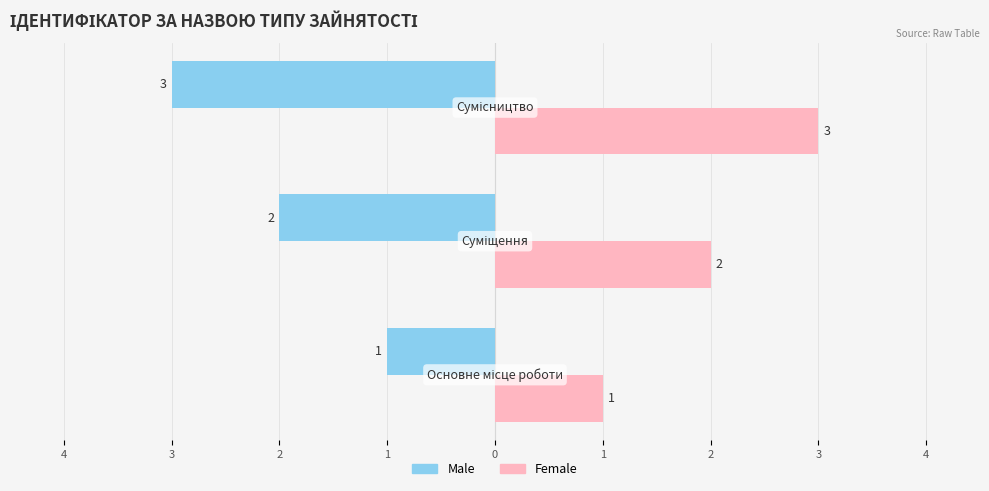

What are all the series names shown in the legend?

Male, Female